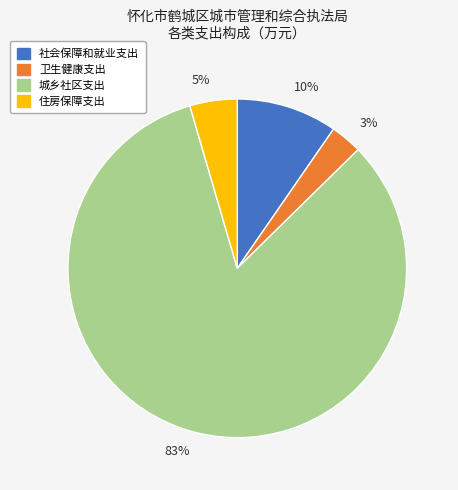

Do 10% and 3% together represent more than half of the pie?

No